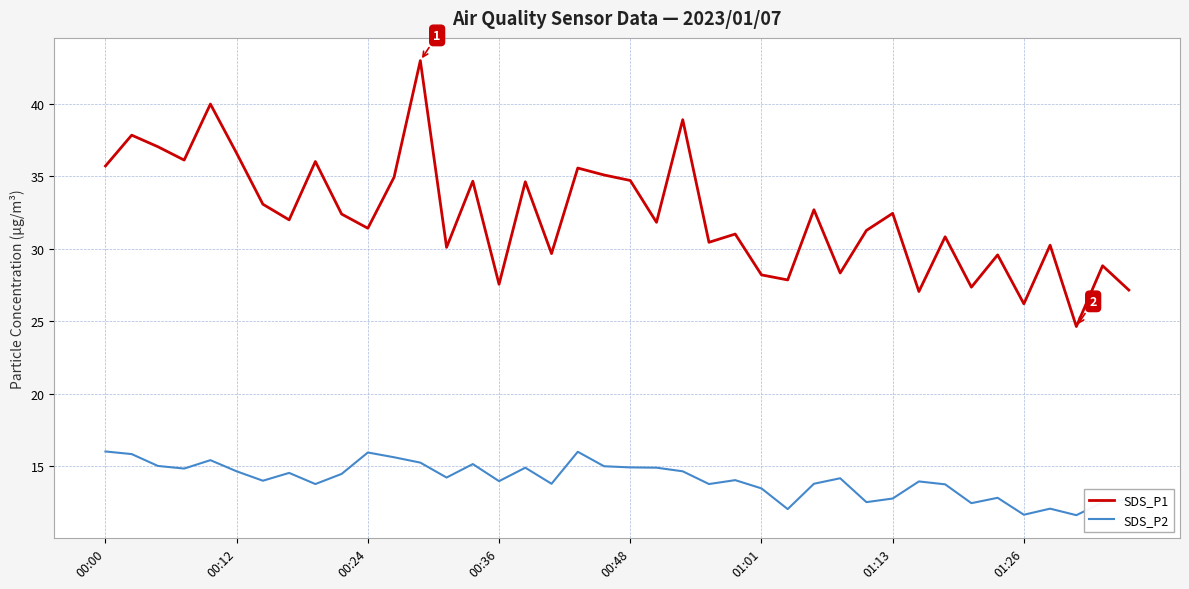

Which series has the largest total across all categories?

SDS_P1